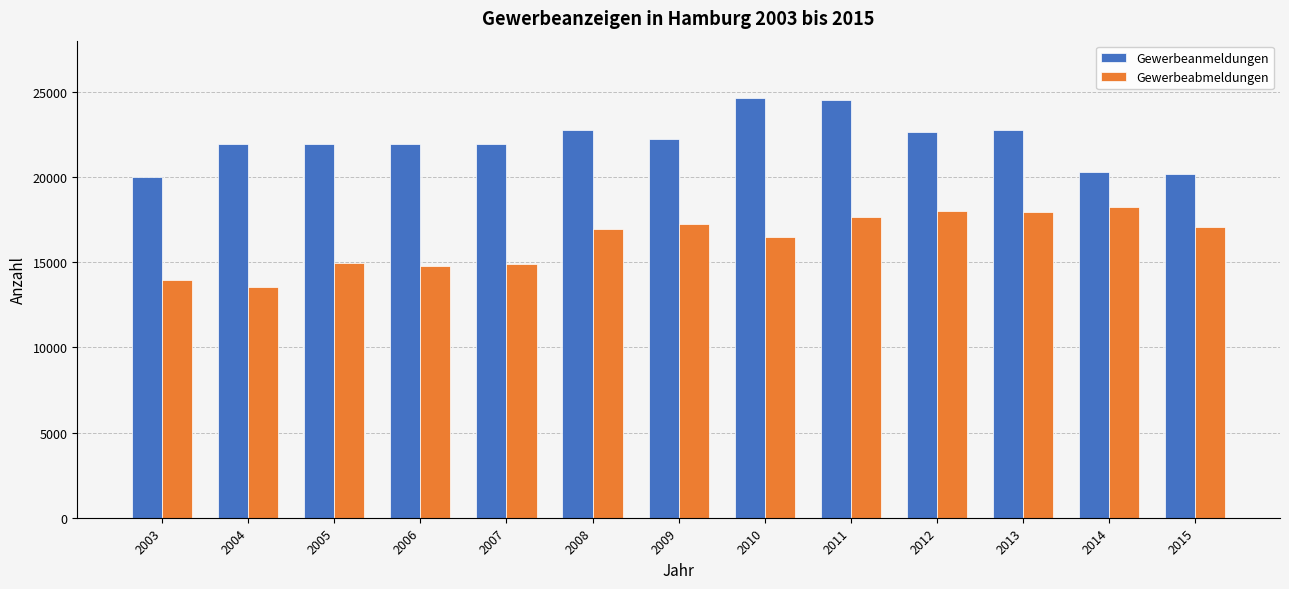

List the series in order of their peak value, lowest first.

Gewerbeabmeldungen, Gewerbeanmeldungen